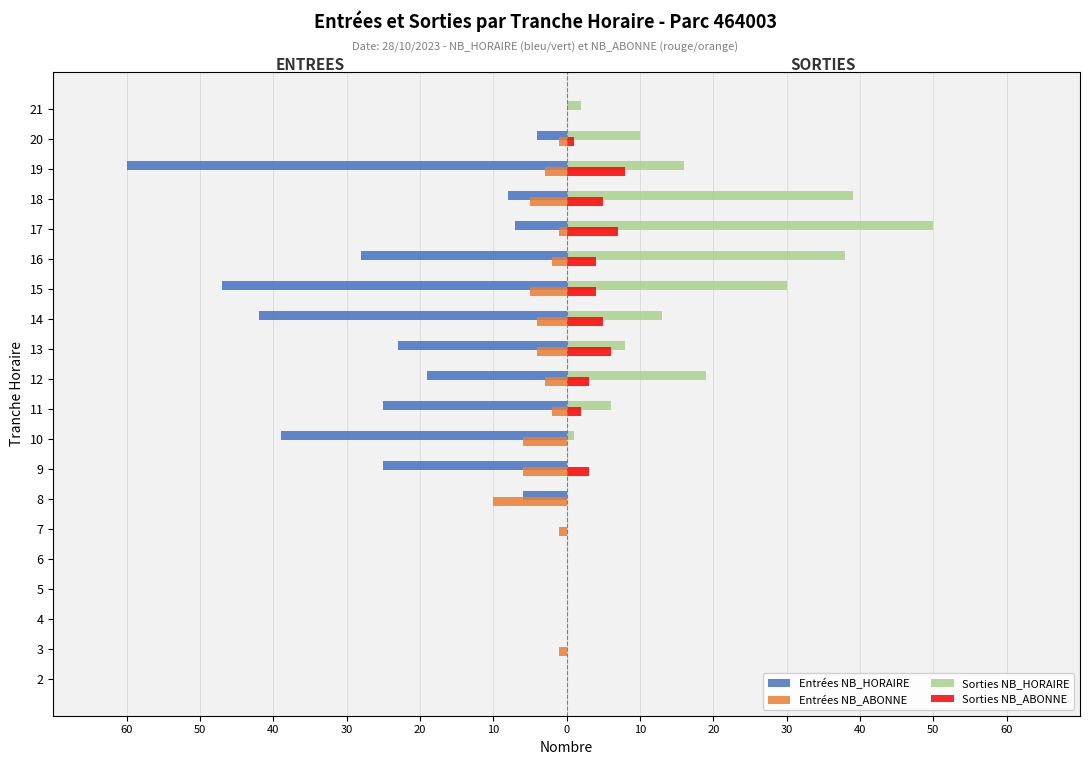

What is the difference between the second highest and minimum values in the Sorties NB_ABONNE series?

7